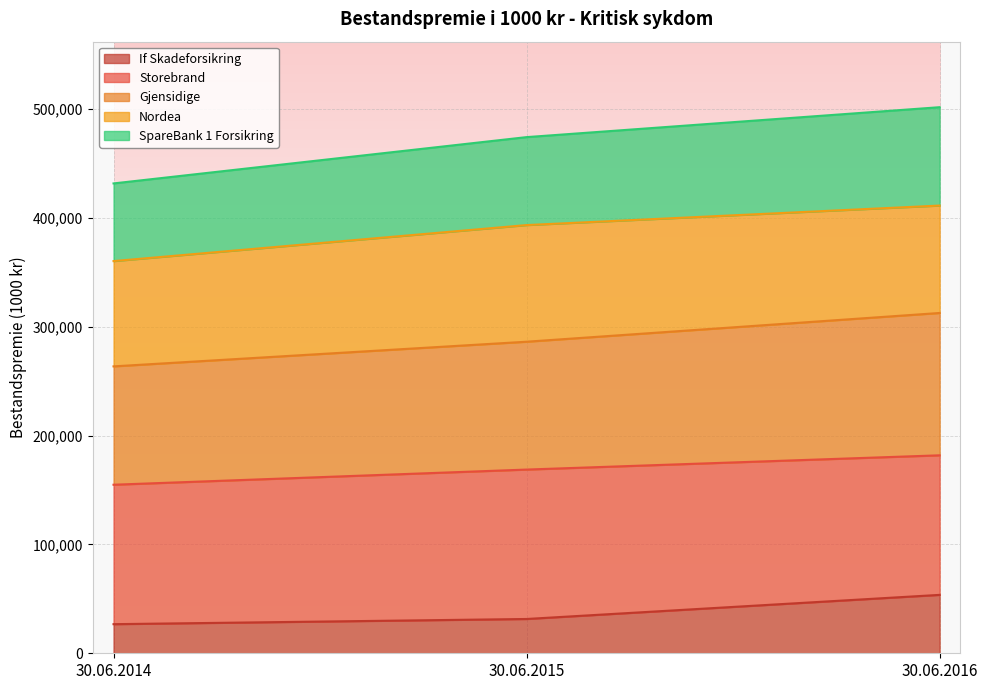

Which series has the widest spread of values?

Gjensidige